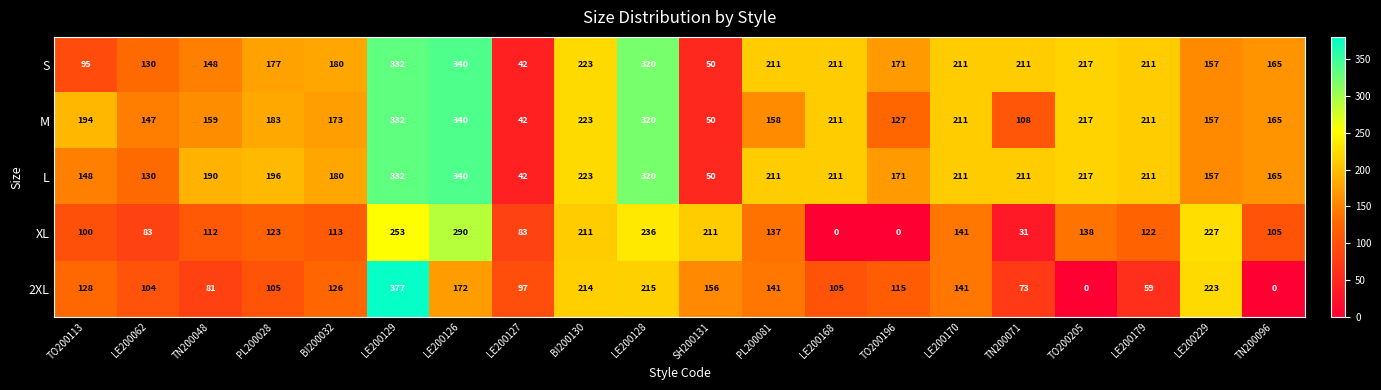

What is the greatest value displayed?

377